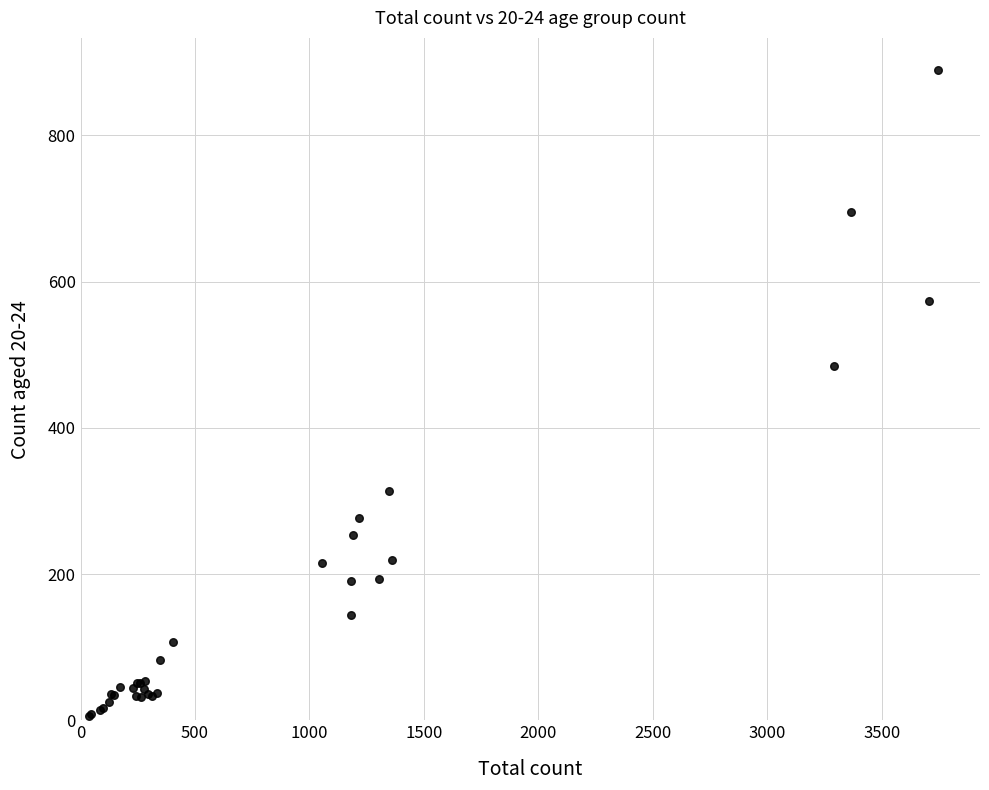

What Y value in the scatter plot is closest to 447?

485.3